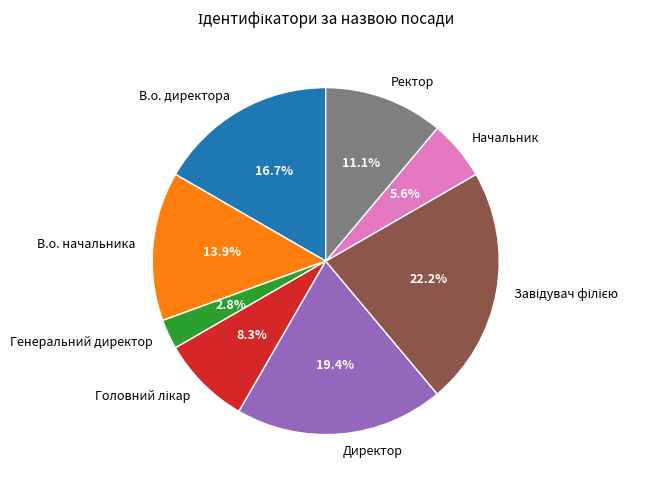

Combined, do Генеральний директор and Директор account for over 50%?

No